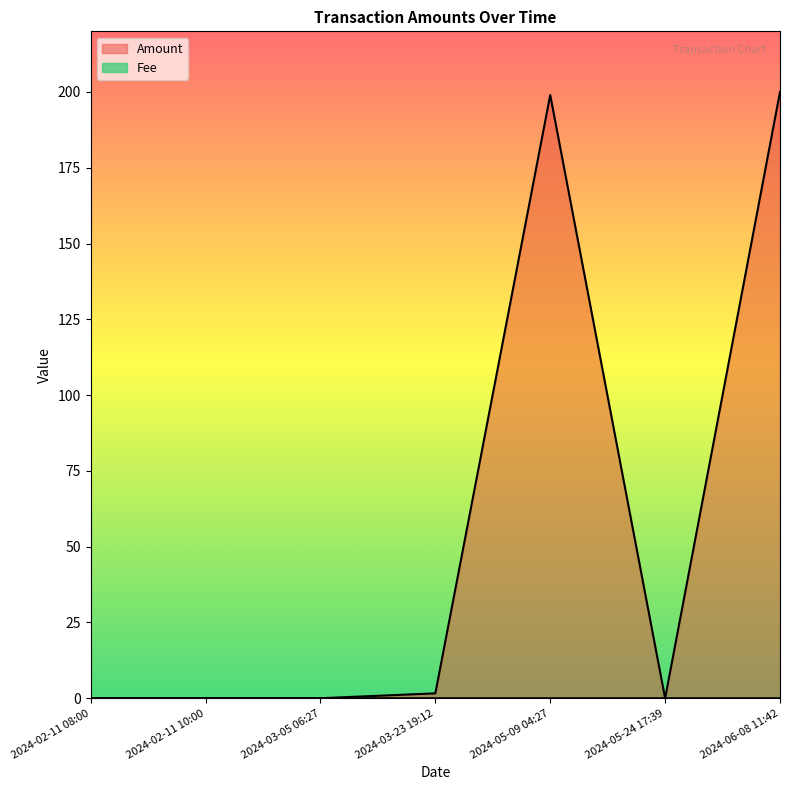

Where is Fee nearest to the value 0?

2024-02-11 08:00